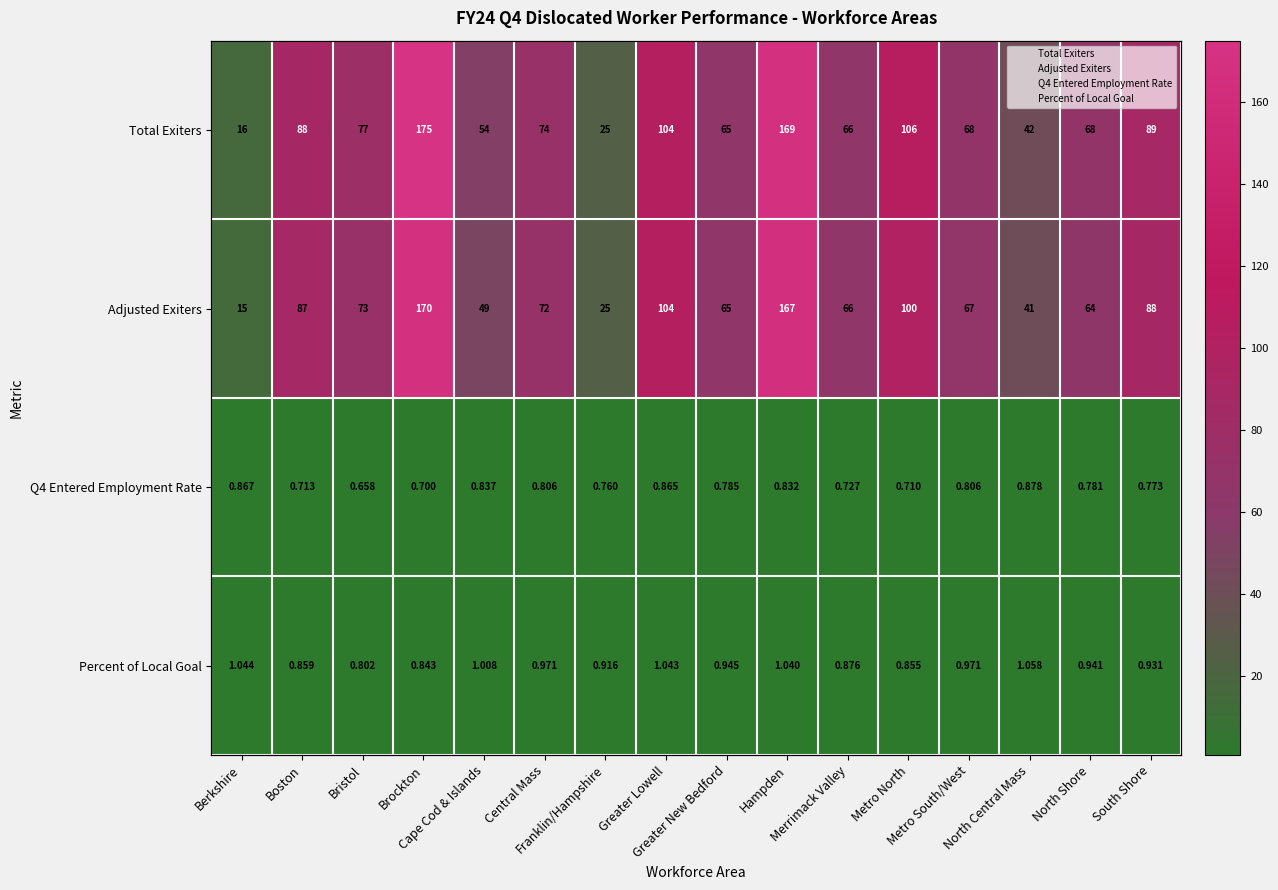

At how many categories does at least one series exceed 88?

5